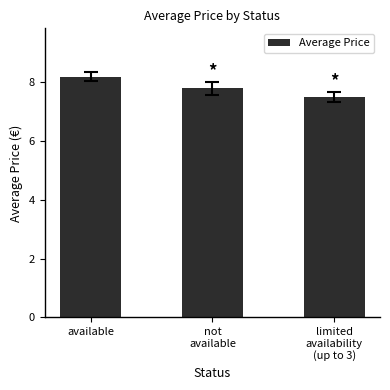

What is the average value?

7.8